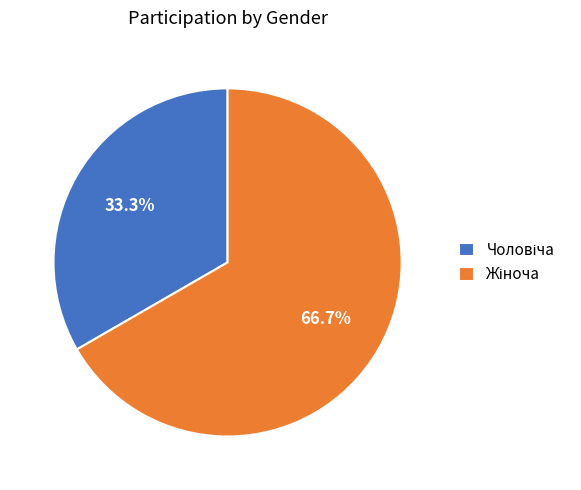

How many slices are in this pie chart?

2